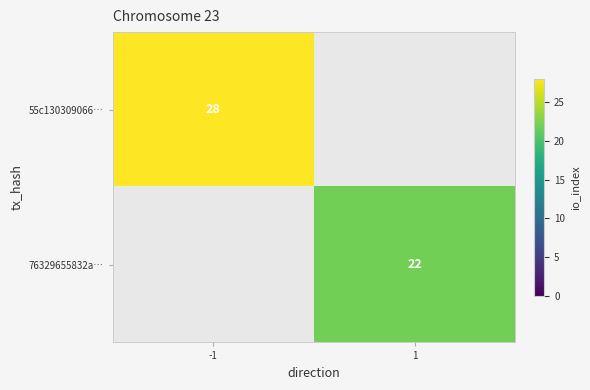

The value of 76329655832a… at 1 is 22. True or false?

True